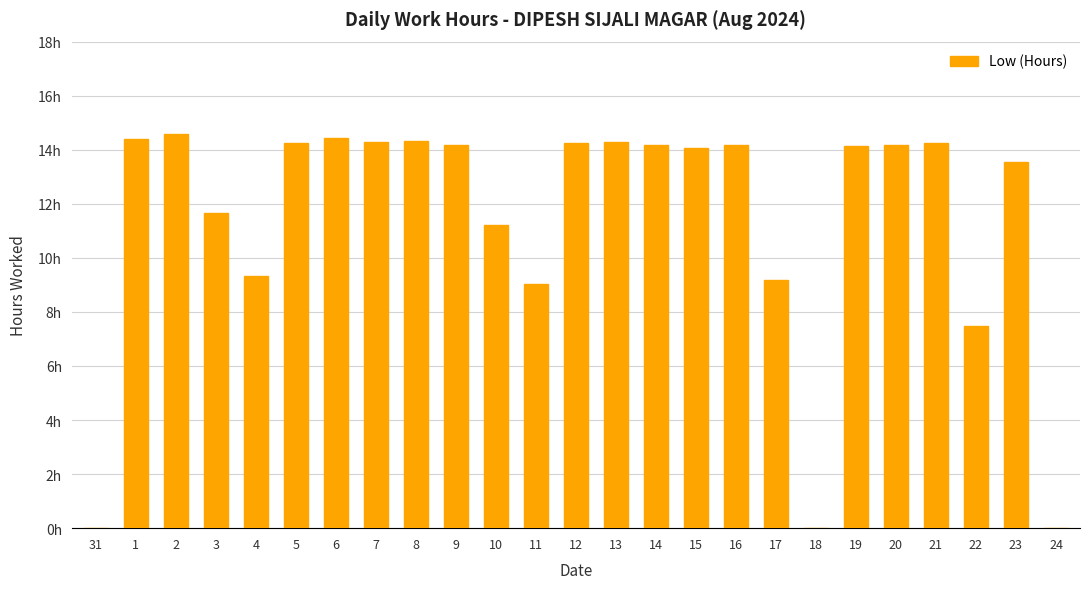

Are the bars horizontal?

No